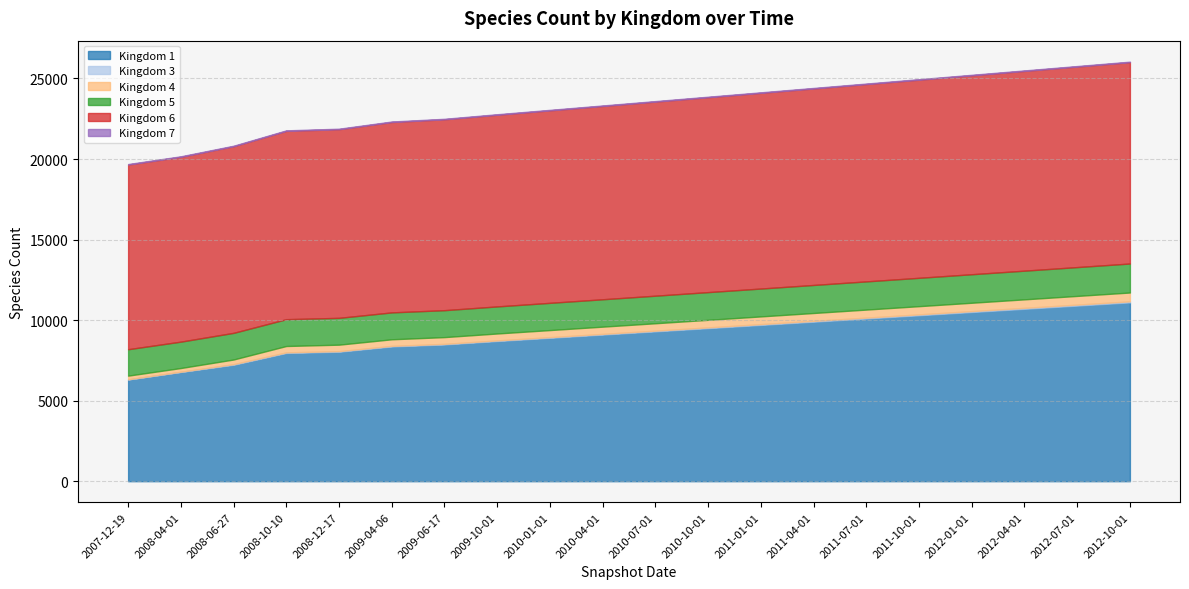

What is the approximate value of 1 at 2010-04-01?

9100